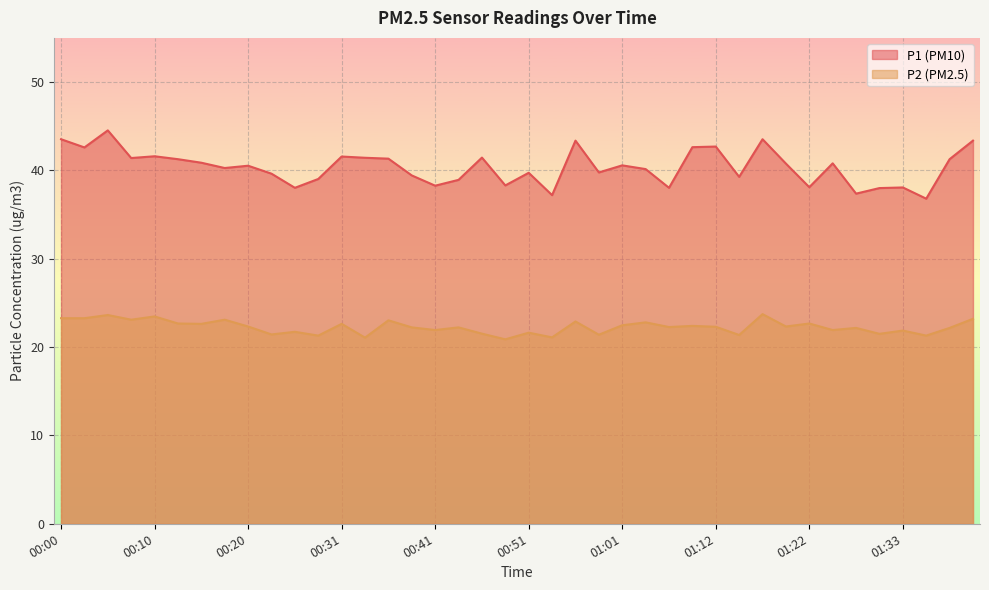

Where is the first local maximum for P1?

00:05